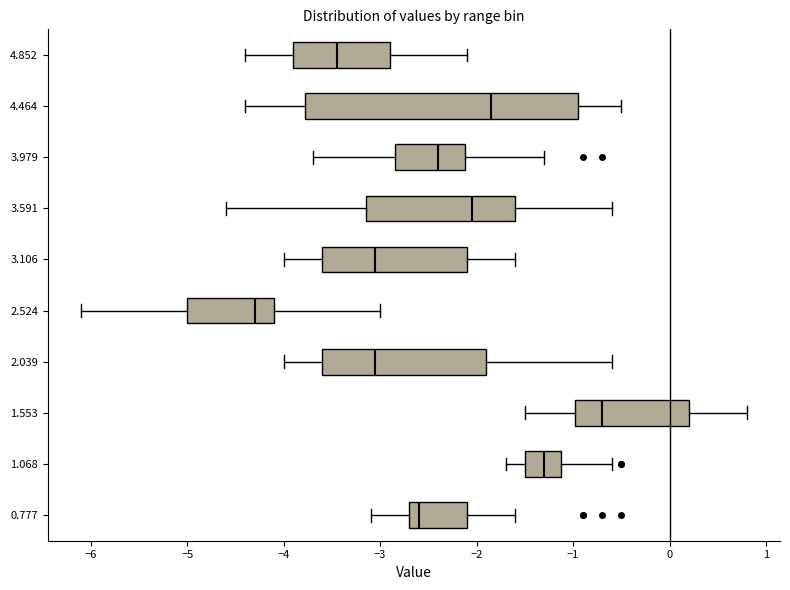

Reading bottom to top, read every box against the x-axis: the position of its median line, the range the box covers, and the ends of its whiskers. The values are not printed on the chart, so give them approximately, as read against the axis.

0.777: median -2.6, box -2.7 to -2.1, whiskers -3.1 to -1.6
1.068: median -1.3, box -1.5 to -1.1, whiskers -1.7 to -0.6
1.553: median -0.7, box -1.0 to 0.2, whiskers -1.5 to 0.8
2.039: median -3.0, box -3.6 to -1.9, whiskers -4.0 to -0.6
2.524: median -4.3, box -5.0 to -4.1, whiskers -6.1 to -3.0
3.106: median -3.0, box -3.6 to -2.1, whiskers -4.0 to -1.6
3.591: median -2.0, box -3.1 to -1.6, whiskers -4.6 to -0.6
3.979: median -2.4, box -2.8 to -2.1, whiskers -3.7 to -1.3
4.464: median -1.8, box -3.8 to -0.9, whiskers -4.4 to -0.5
4.852: median -3.4, box -3.9 to -2.9, whiskers -4.4 to -2.1